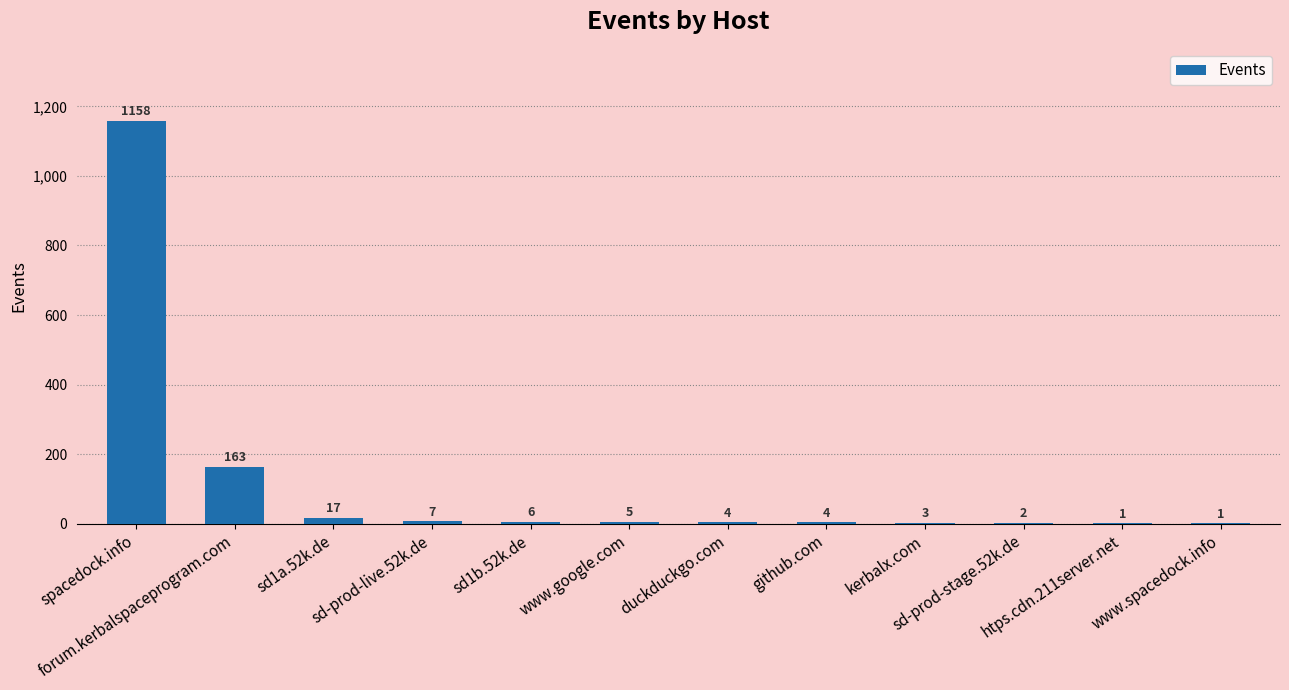

What is the maximum value shown in the chart?

1158